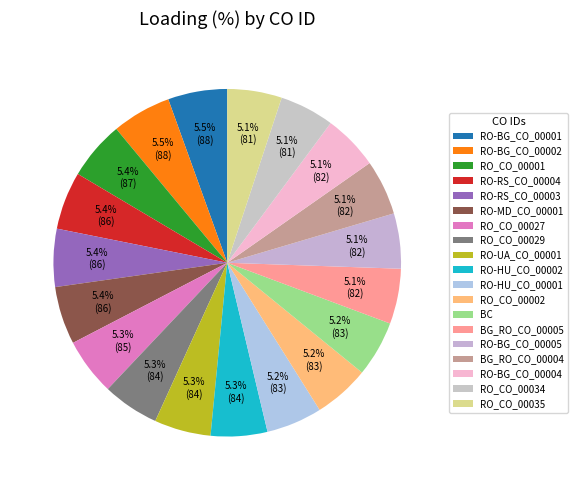

Which slice is the smallest?

RO_CO_00034